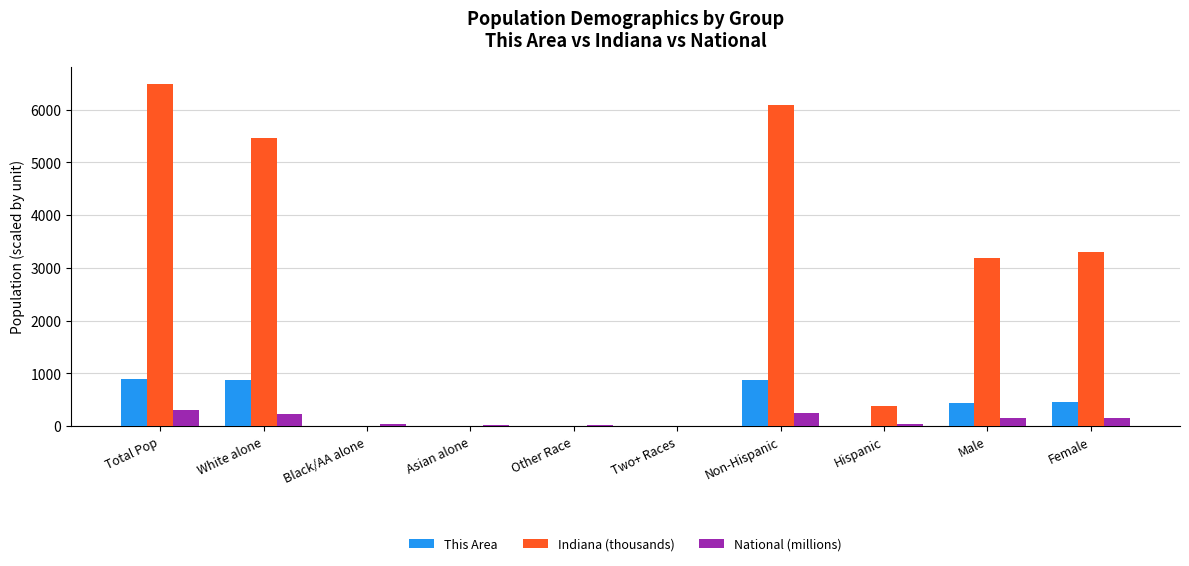

At which category is the sum across all series the highest?

Total Pop